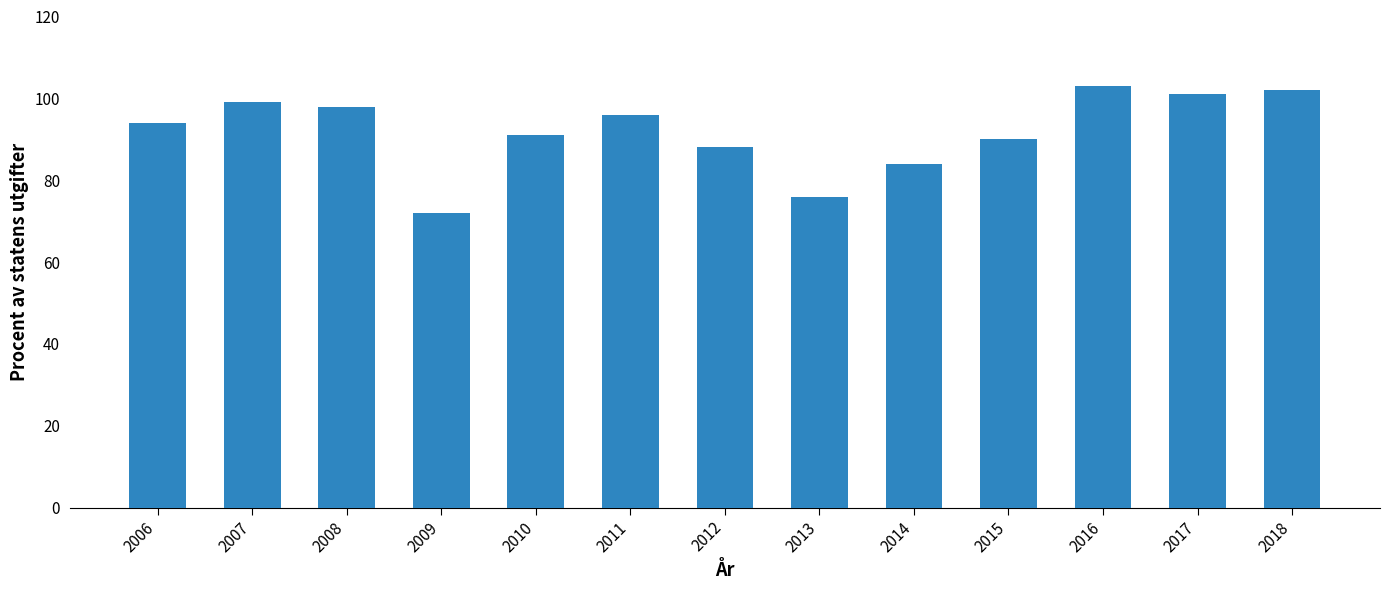

How many bars are there in total?

13